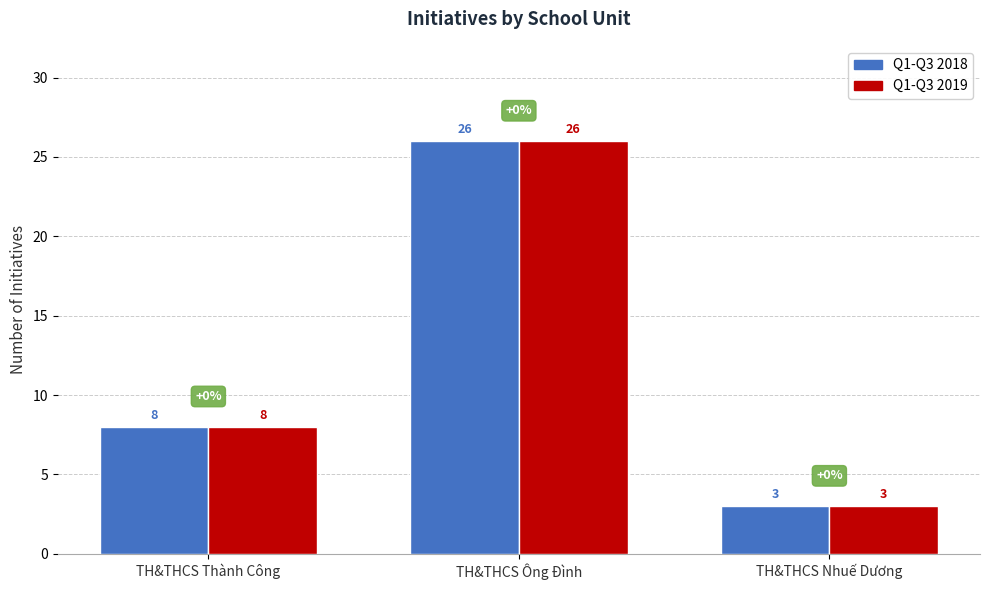

What is the total value across all series at TH&THCS Nhuế Dương?

6